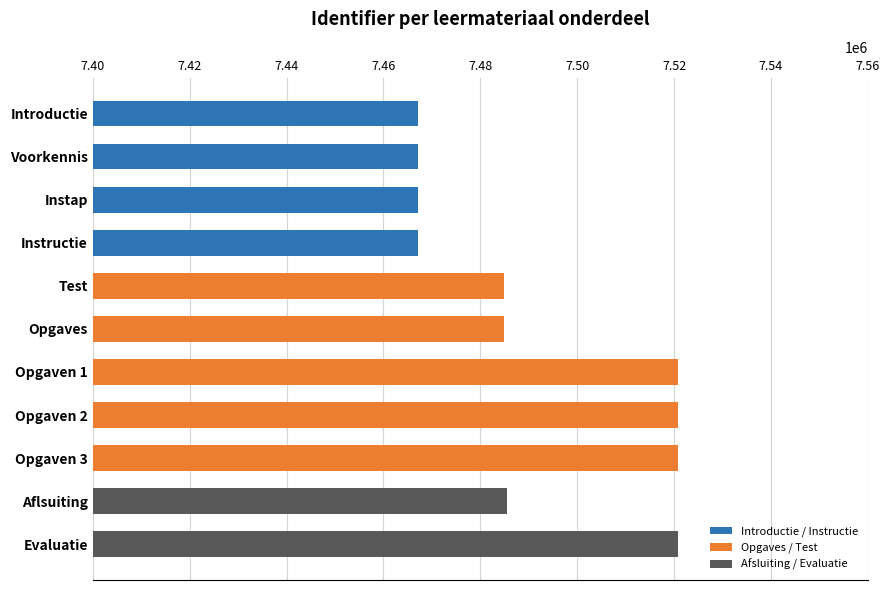

Which has a higher value, Introductie or Opgaven 2?

Opgaven 2